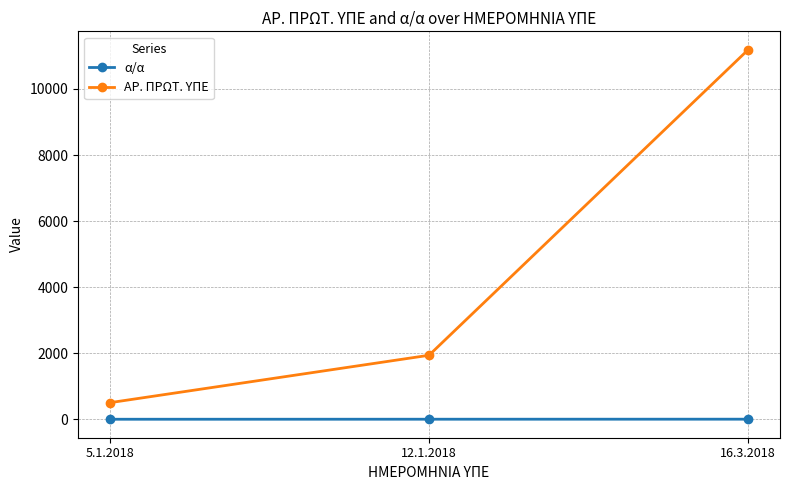

Where is ΑΡ. ΠΡΩΤ. ΥΠΕ nearest to the value 5844?

12.1.2018